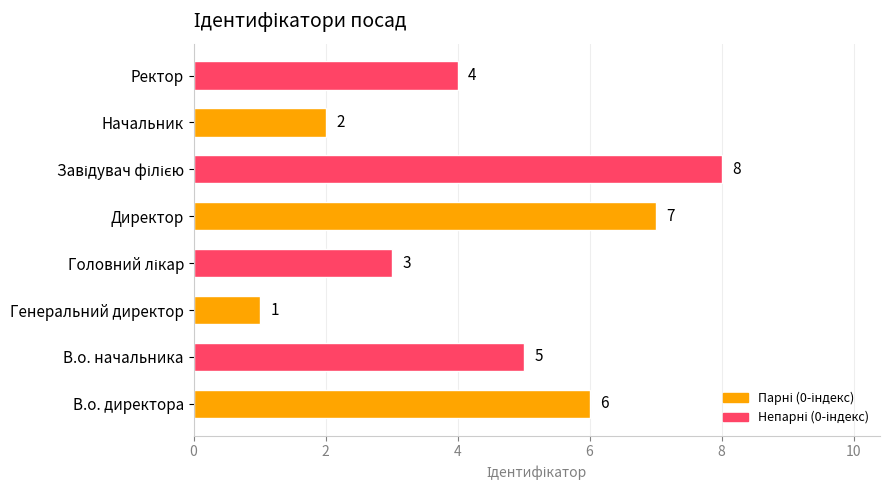

What is the difference between the second highest and minimum values?

6